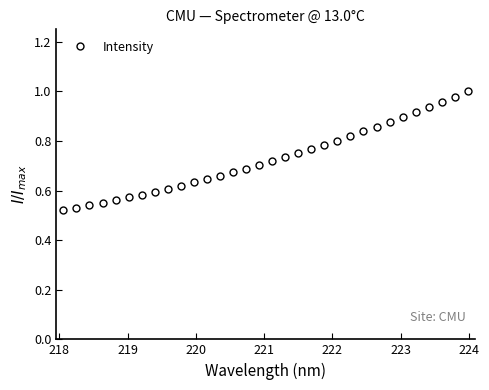

What is the sum of all values?

23.3